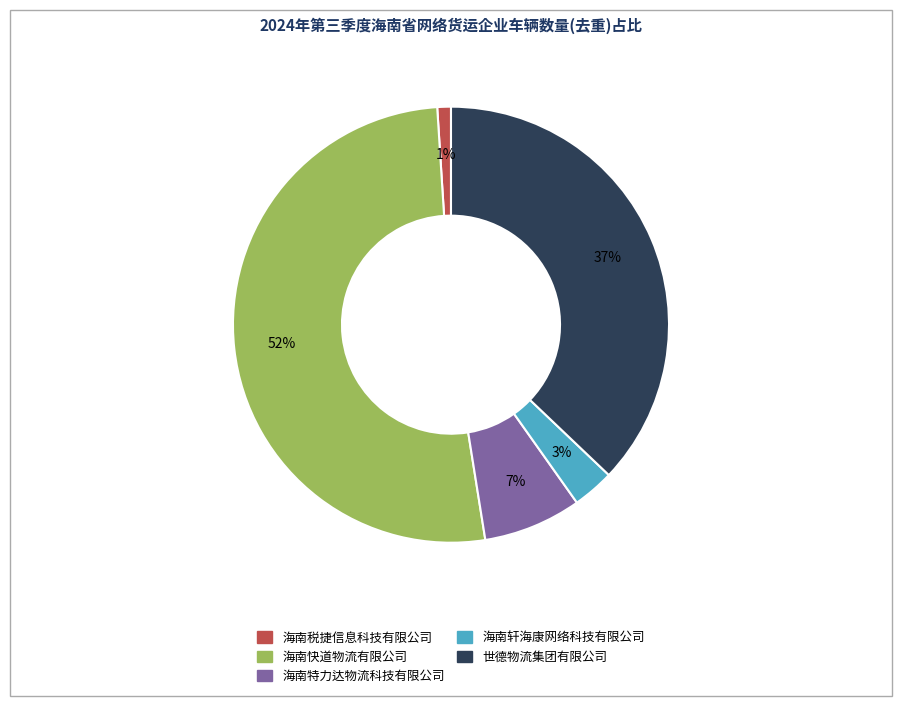

How many slices are in this pie chart?

5